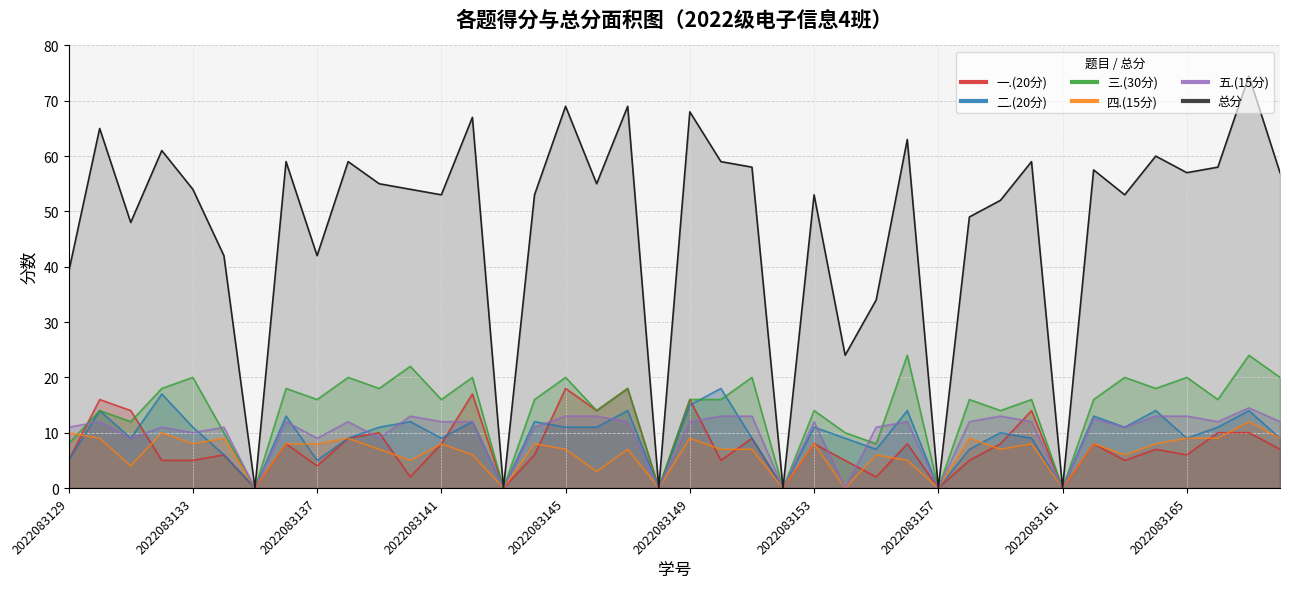

What is the value of the 总分 point at the 1st from the left?

39.0